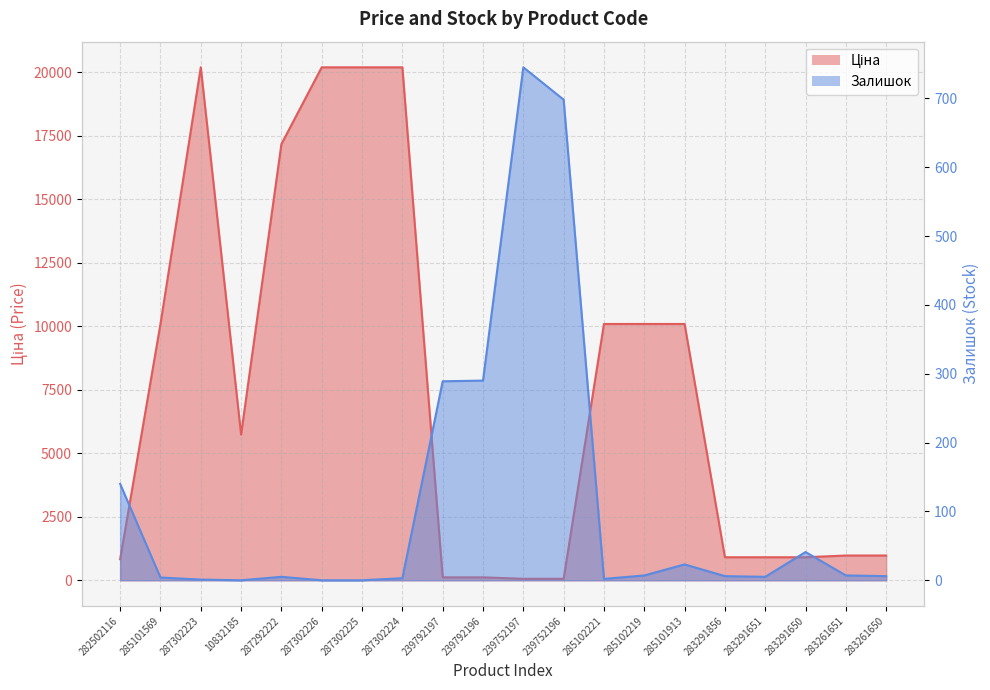

What is the difference between the maximum and second lowest values in the Ціна series?

20128.3